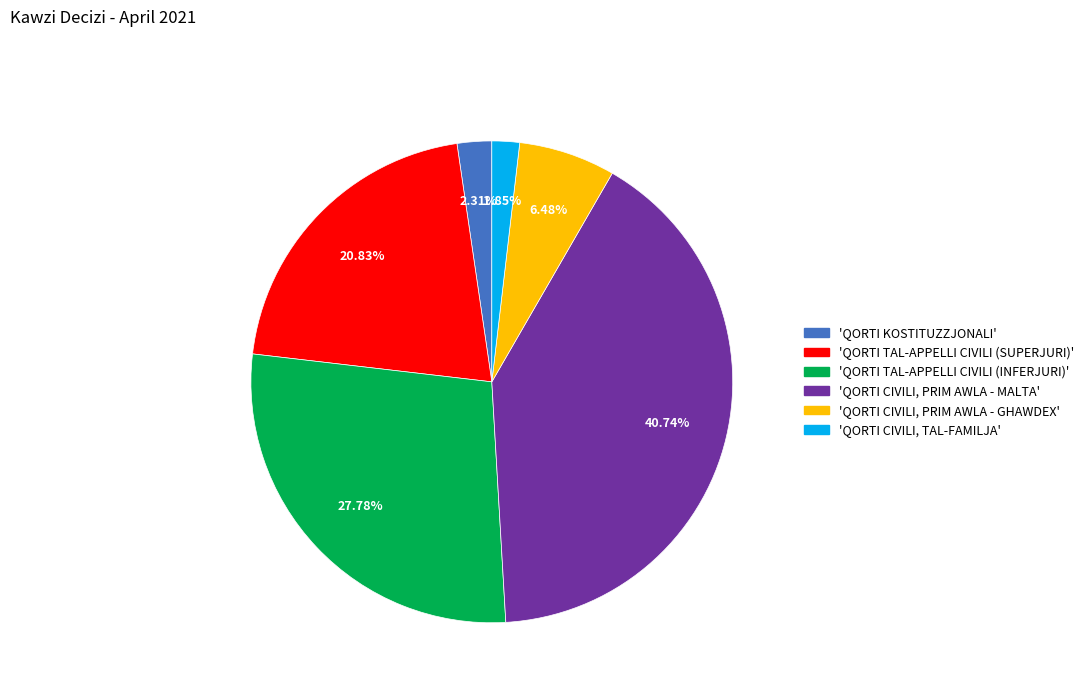

Count the number of slices in the pie.

6